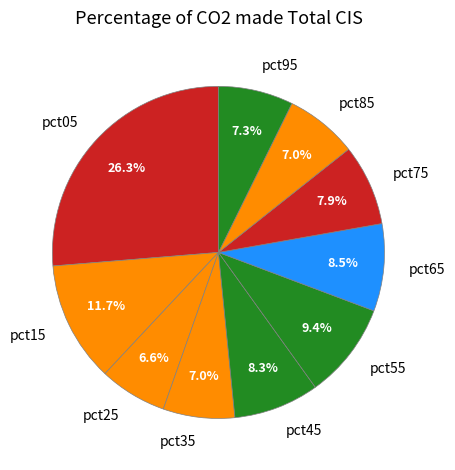

To the nearest percent, what percentage of the pie is pct35?

7%